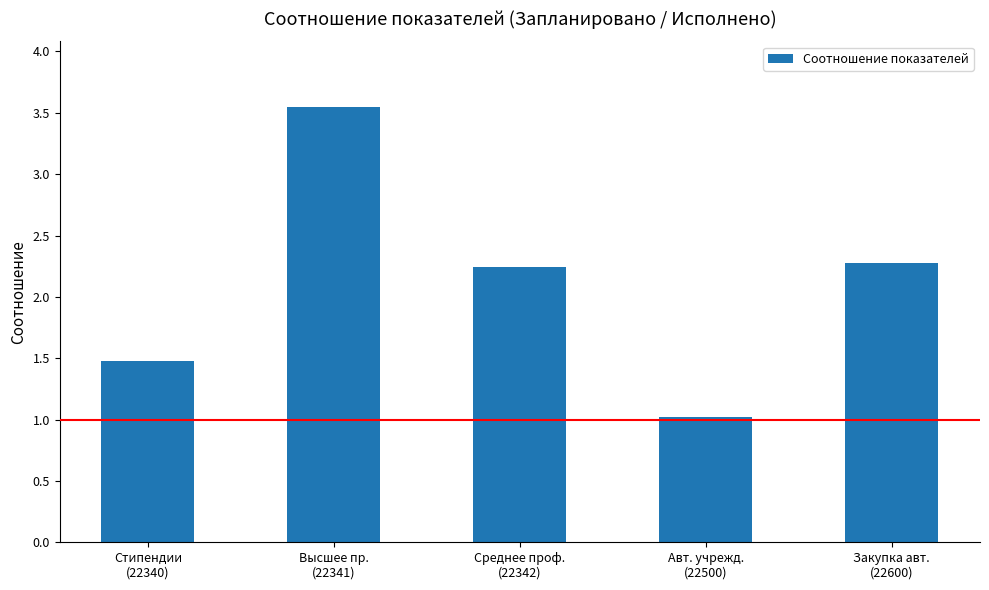

List the labels in order of value, largest first.

Высшее пр.
(22341), Закупка авт.
(22600), Среднее проф.
(22342), Стипендии
(22340), Авт. учрежд.
(22500)